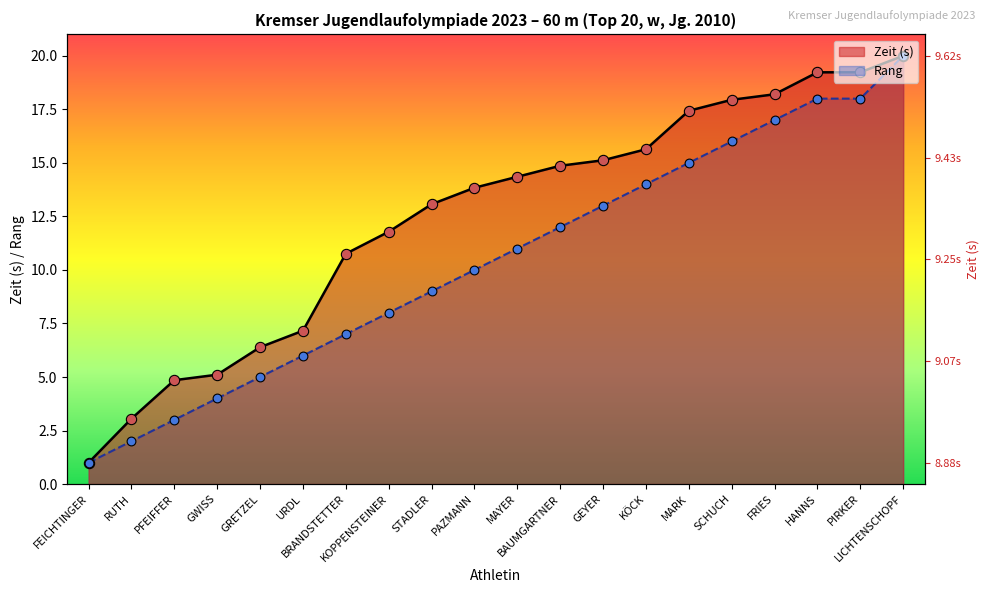

What are all the series names shown in the legend?

Zeit (s), Rang